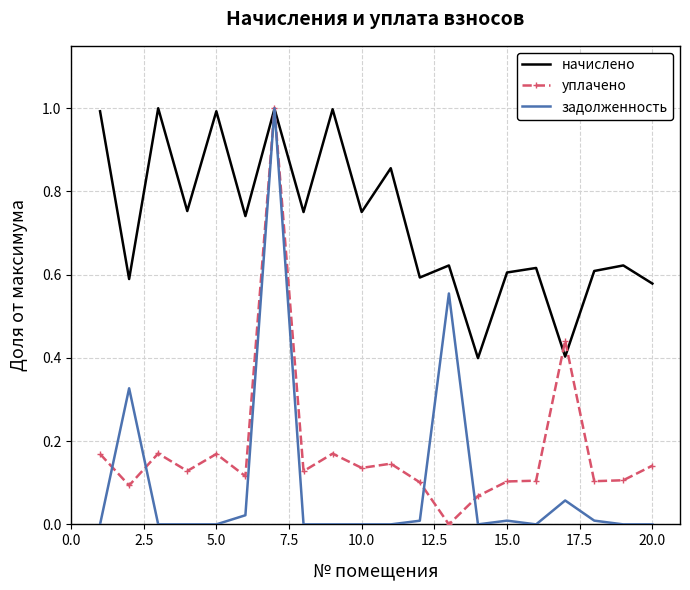

What is the highest value of the задолженность series?

1.0